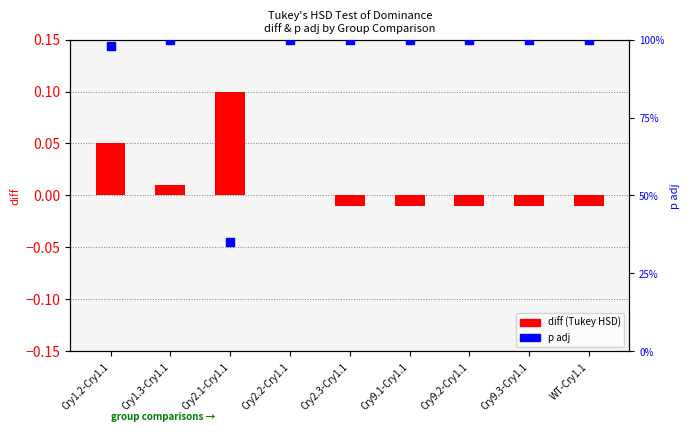

Which series has the largest total across all categories?

p adj